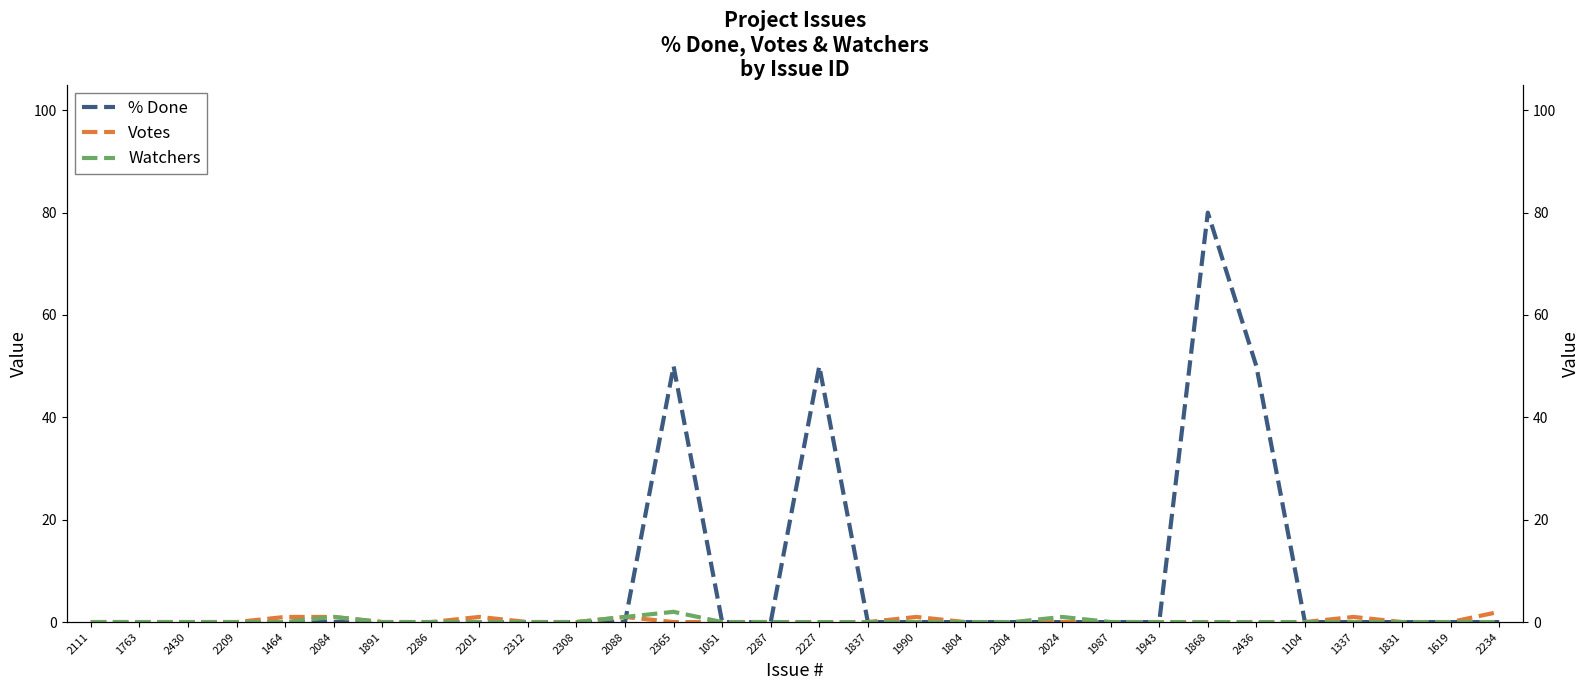

True or false: Votes has more than 0 interior local peaks.

True